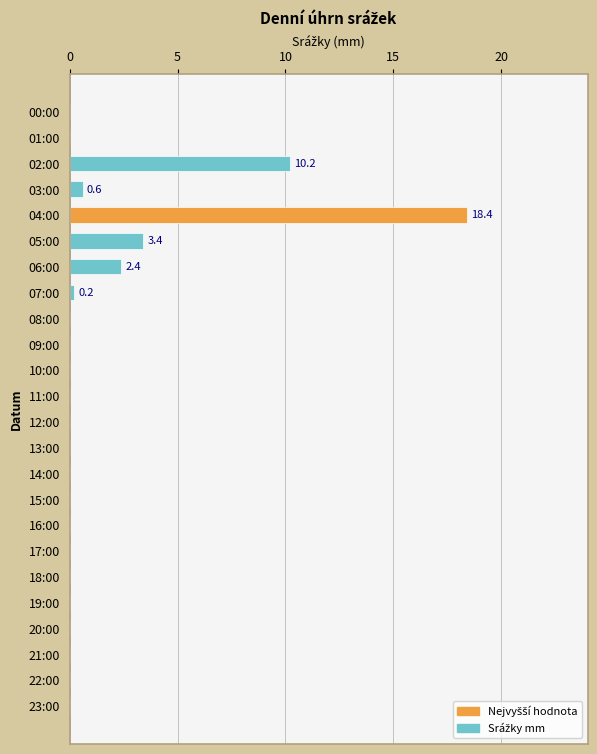

What is the maximum value shown in the chart?

18.4